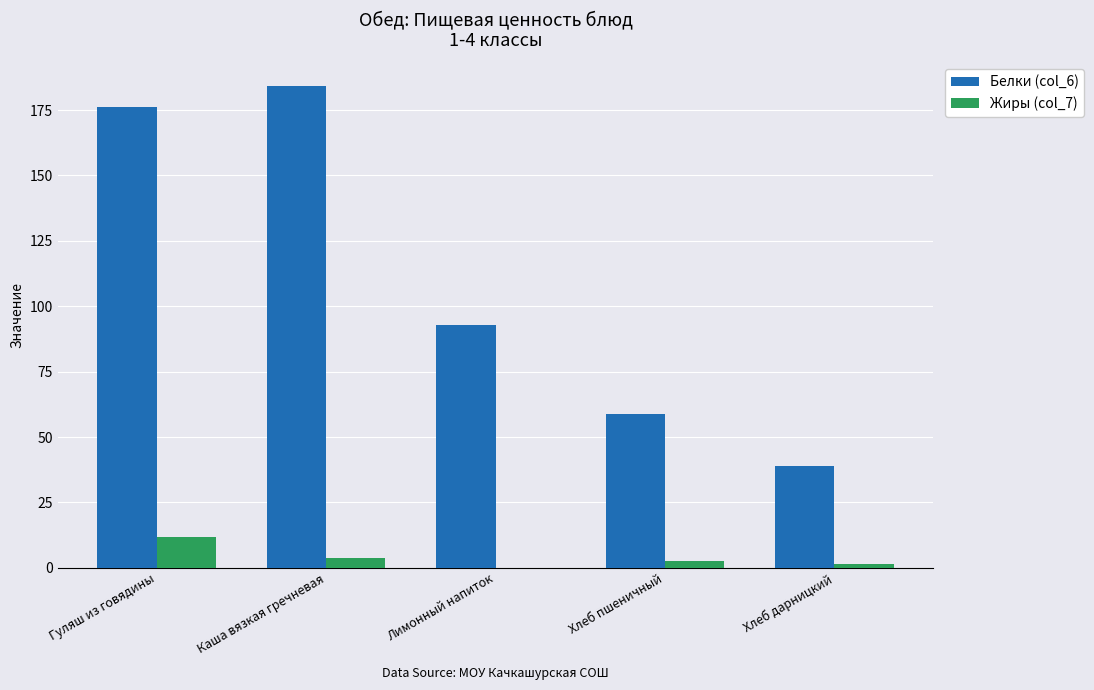

How many distinct data groups are displayed?

2